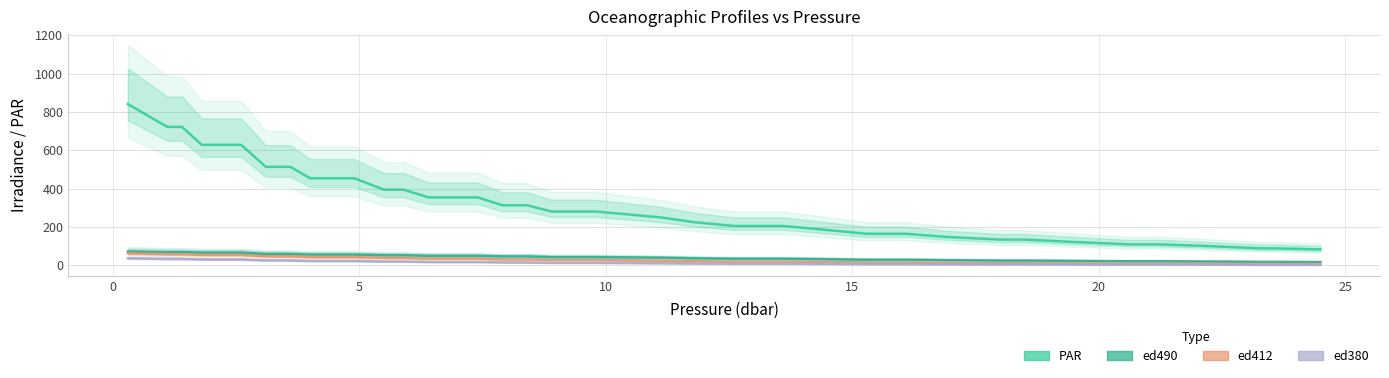

Does the chart display data point markers on the line(s)?

No